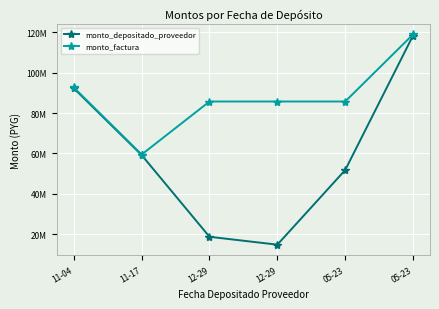

In monto_factura, how many points are lower than both neighbors (excluding endpoints)?

1